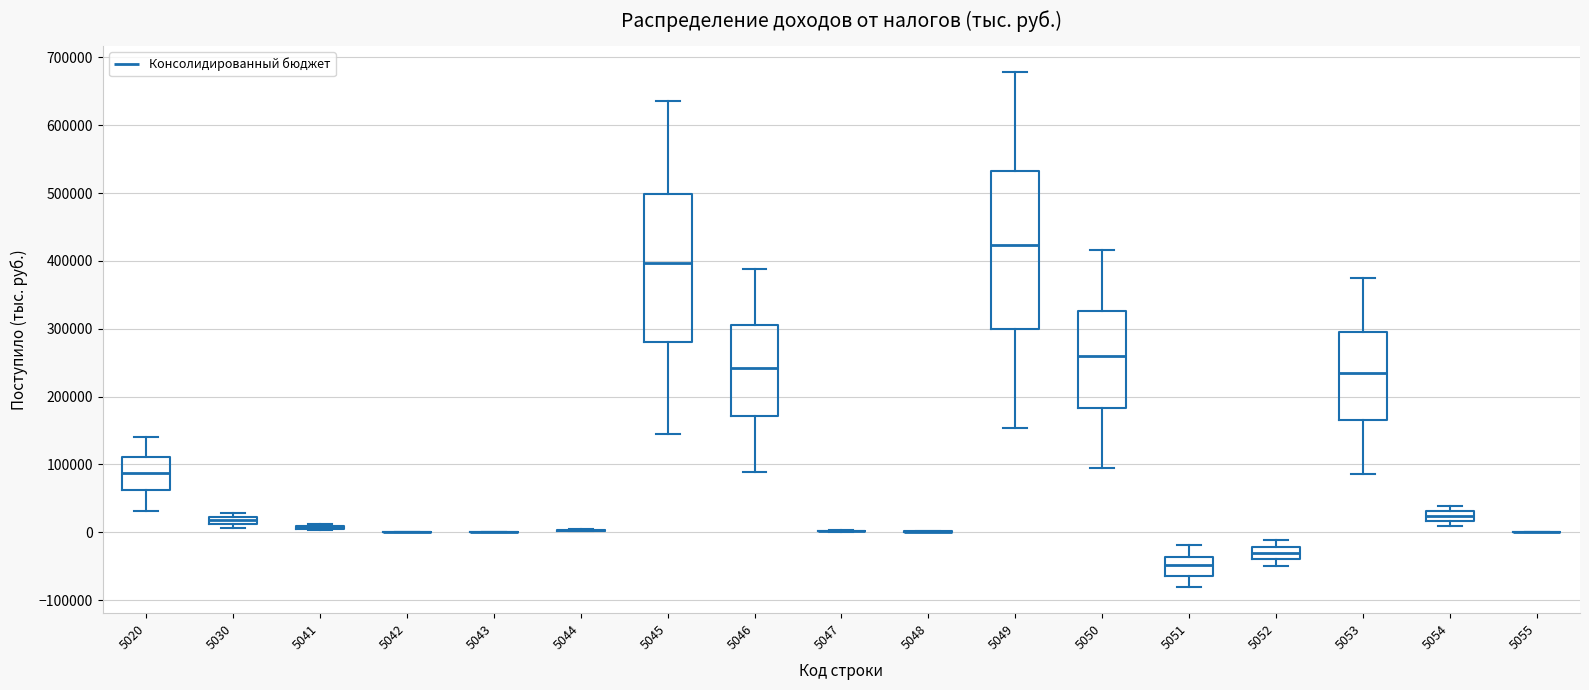

Comparing the boxes themselves (not the whiskers), which one is the tallest?

5049